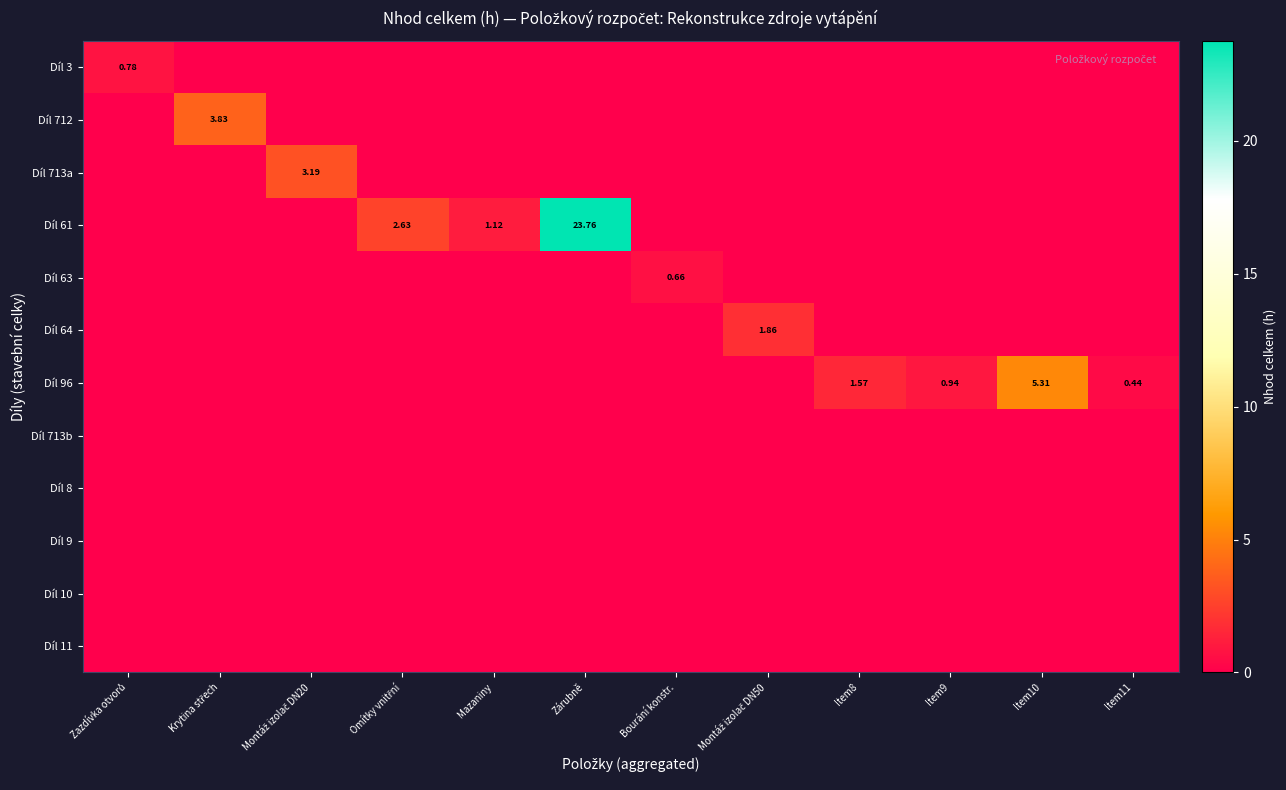

Is it true that Díl 9 equals 0.0 at Mazaniny?

True